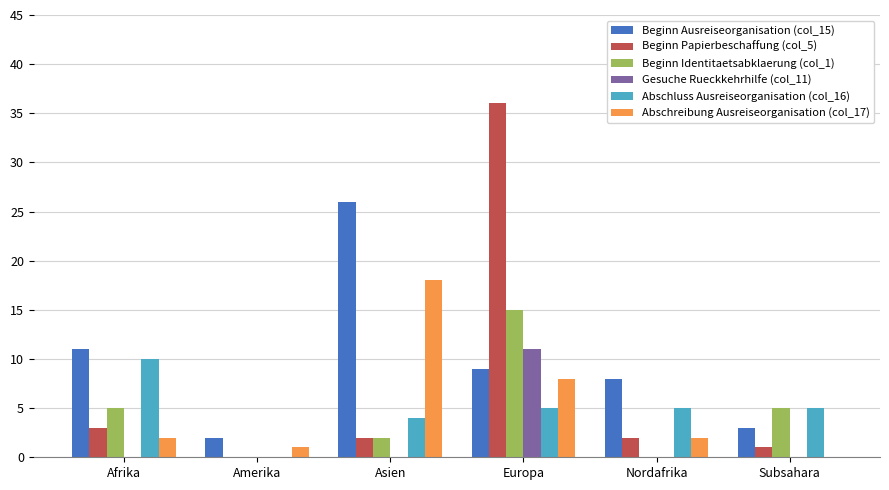

Is it true that Beginn Identitaetsabklaerung (col_1) equals 4 at Europa?

False